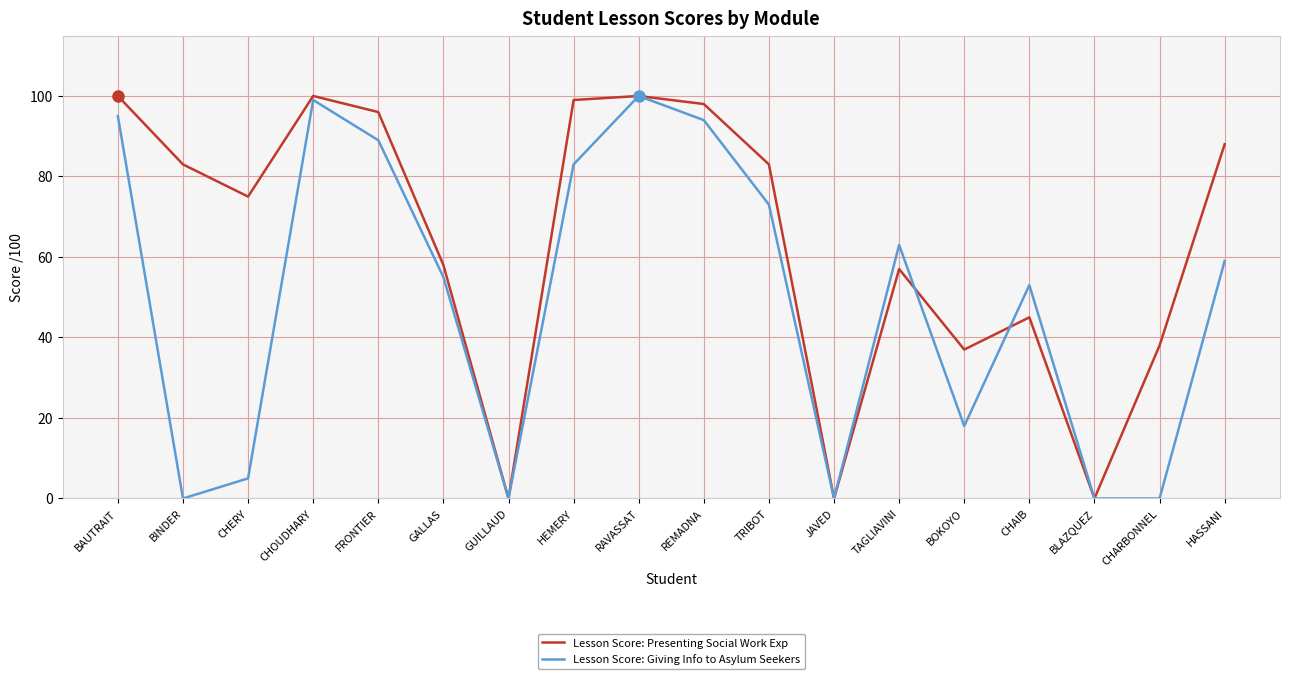

What is the sum of the Lesson Score: Giving Info to Asylum Seekers values at HASSANI and TRIBOT?

132